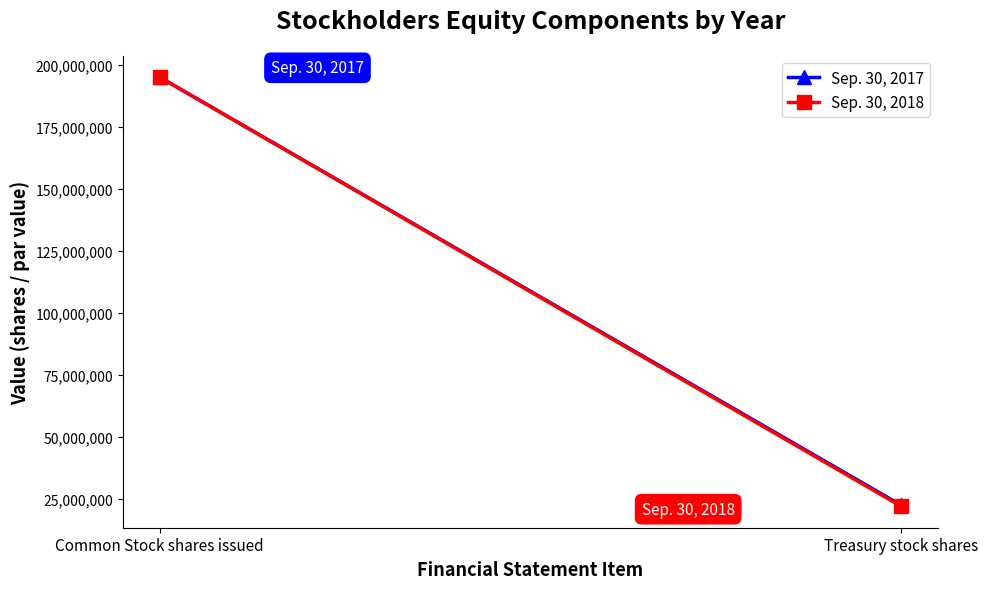

Which series has the largest total across all categories?

Sep. 30, 2017